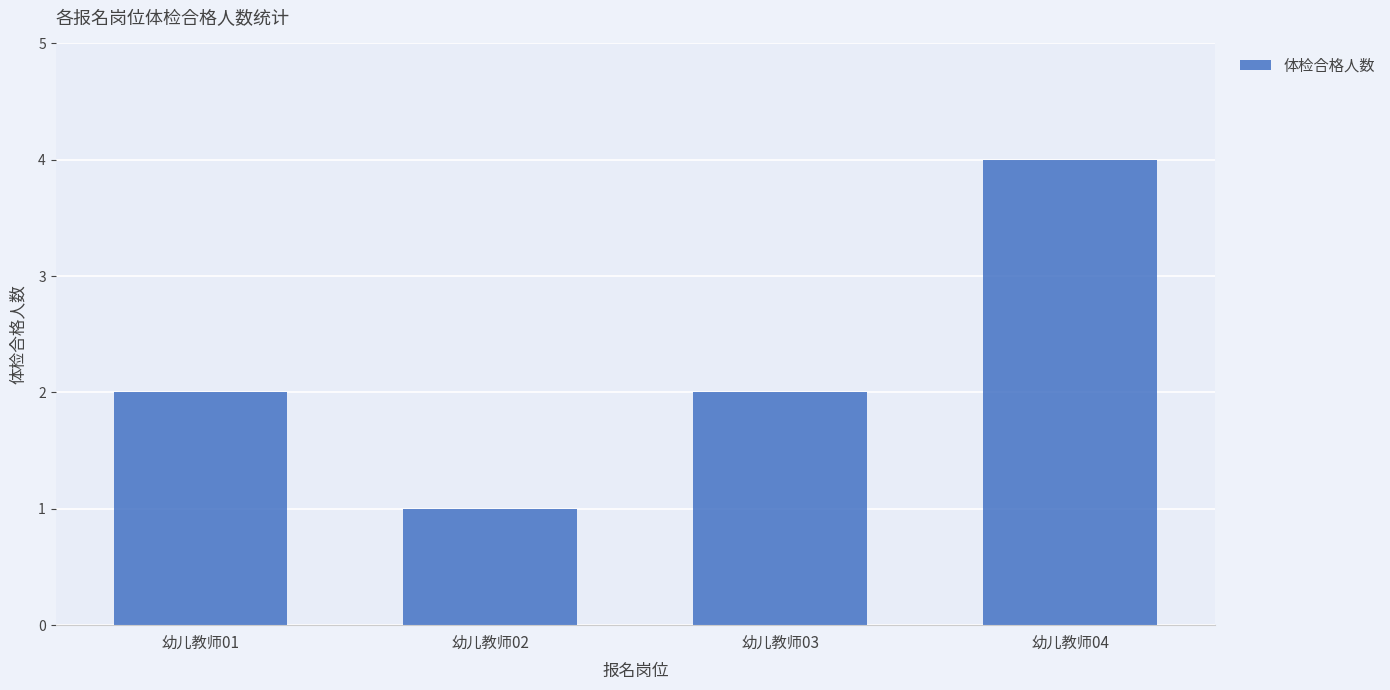

Is it true that the value at 幼儿教师01 is 2?

True